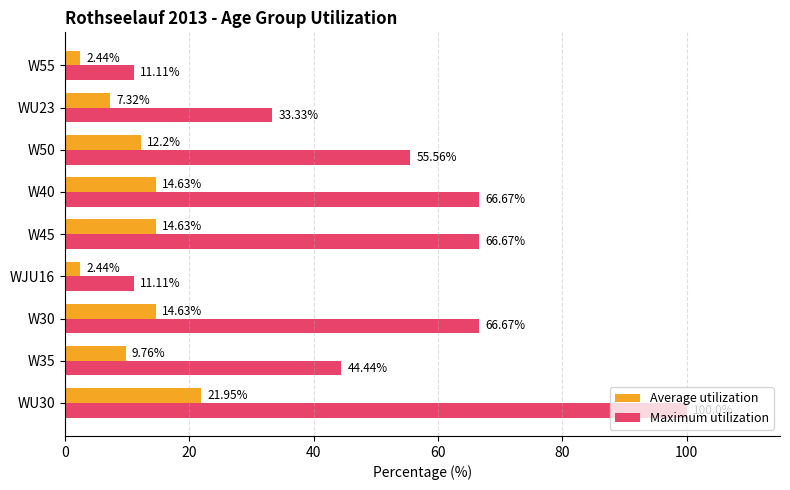

Is the value of Maximum utilization at W50 greater than the value of Average utilization at W30?

Yes